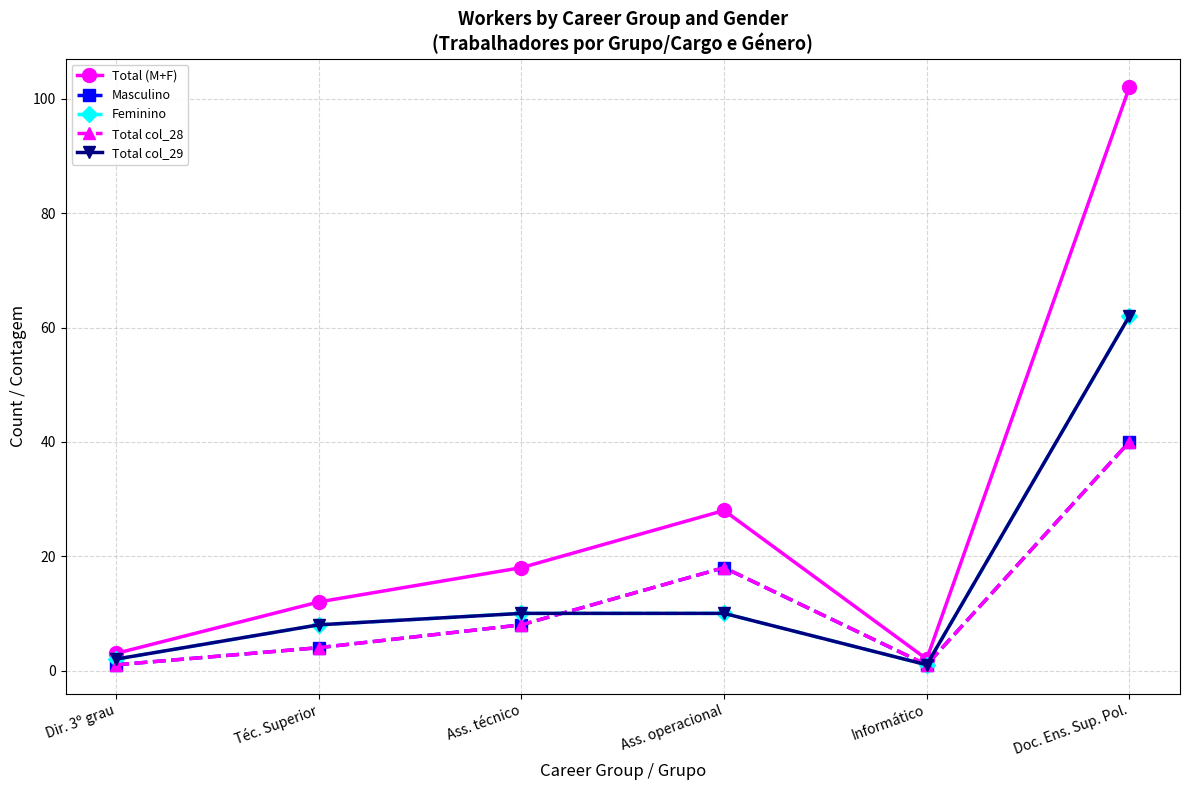

What is the sum of all Feminino values?

93